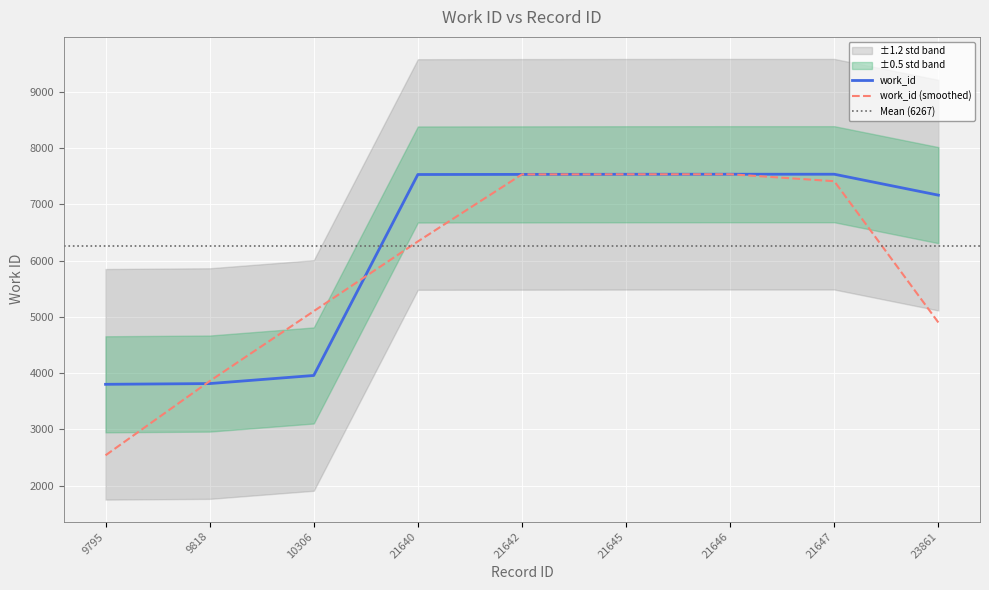

The value at 21647 is 7535. True or false?

True